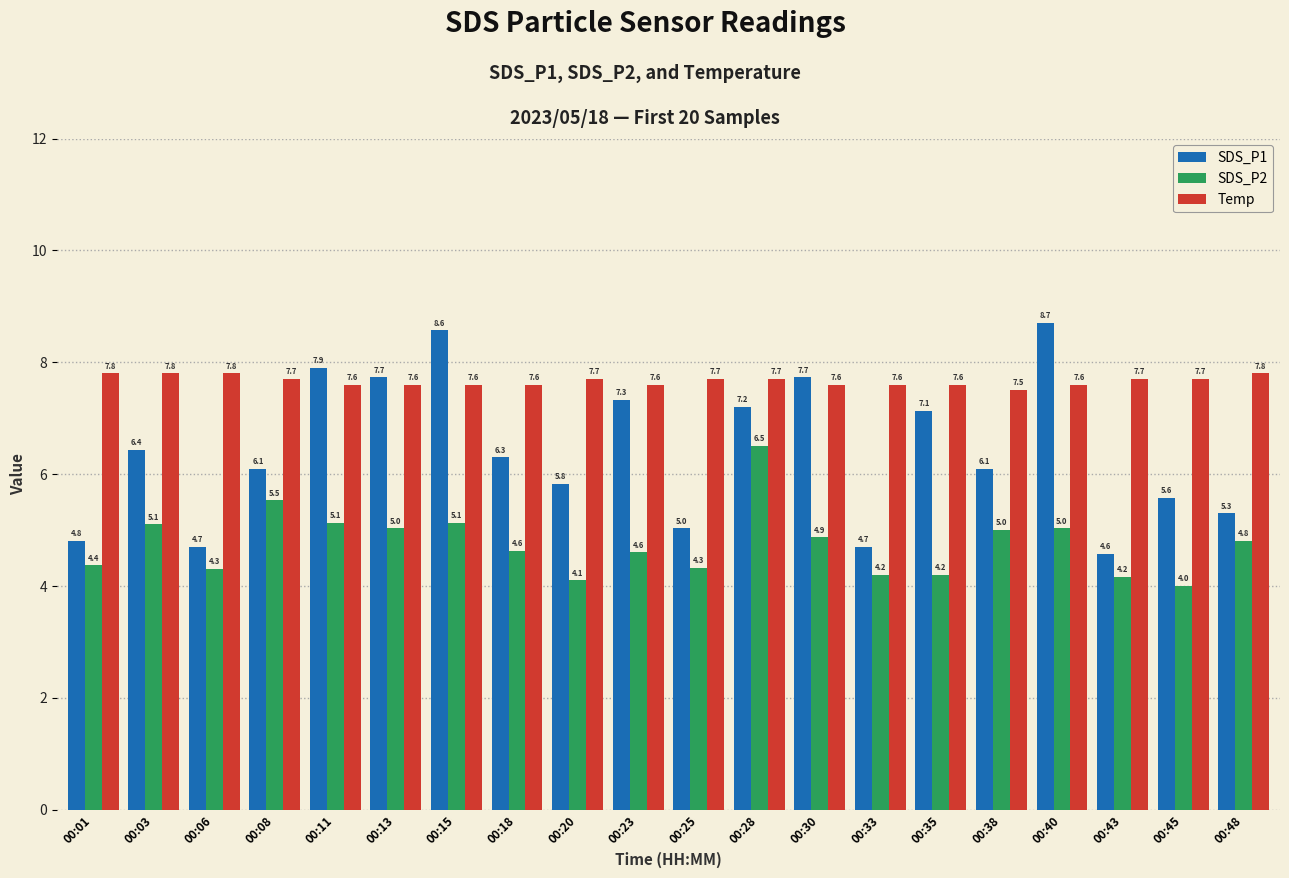

Reading right to left, extract all data points from this chart.

SDS_P1: 5.3	5.6	4.6	8.7	6.1	7.1	4.7	7.7	7.2	5.0	7.3	5.8	6.3	8.6	7.7	7.9	6.1	4.7	6.4	4.8
SDS_P2: 4.8	4.0	4.2	5.0	5.0	4.2	4.2	4.9	6.5	4.3	4.6	4.1	4.6	5.1	5.0	5.1	5.5	4.3	5.1	4.4
Temp: 7.8	7.7	7.7	7.6	7.5	7.6	7.6	7.6	7.7	7.7	7.6	7.7	7.6	7.6	7.6	7.6	7.7	7.8	7.8	7.8